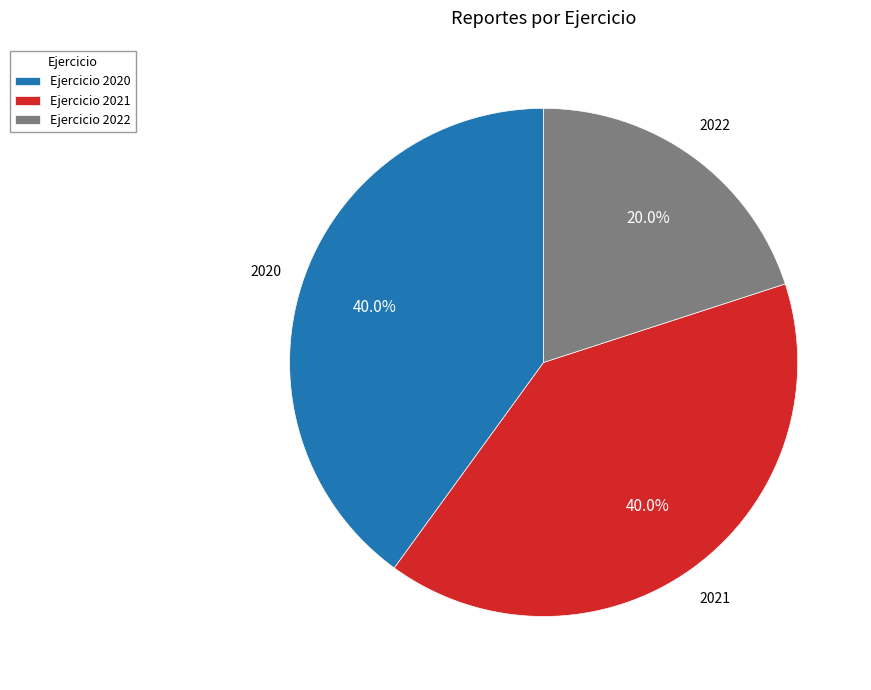

What is the ratio of the value at 2021 to the value at 2022?

2.0